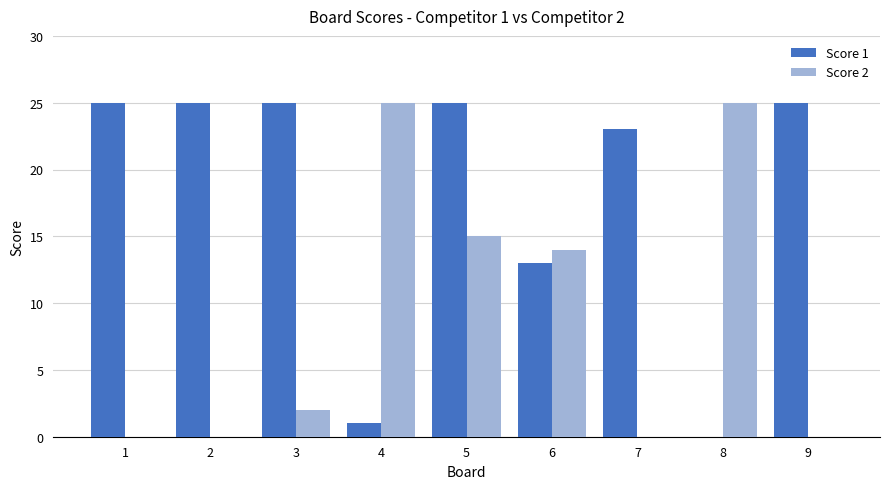

What is the total value across all series at 4?

26